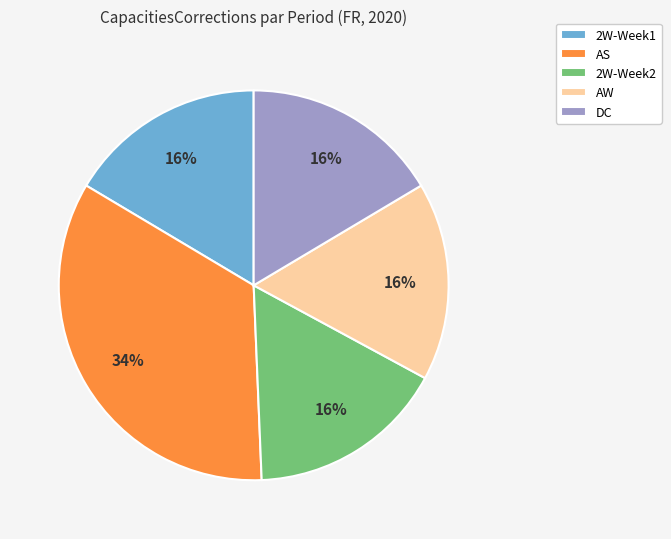

Is the sum of DC and AS greater than half?

Yes